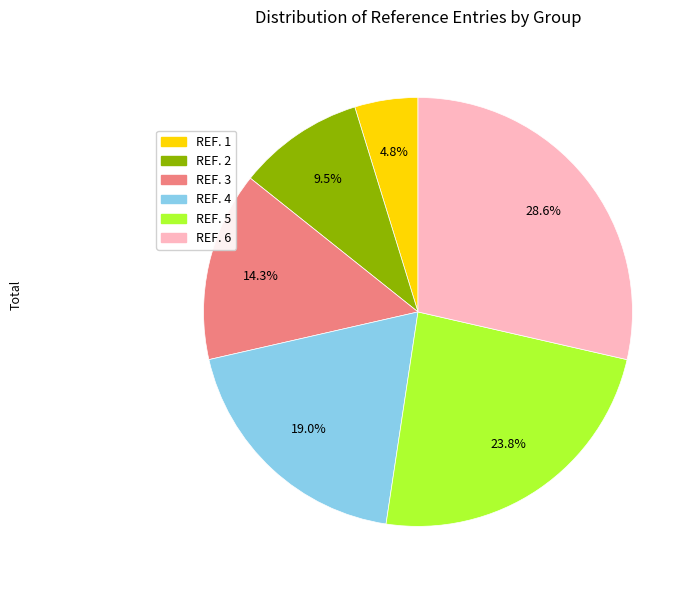

Which category has the biggest portion of the pie?

REF. 6